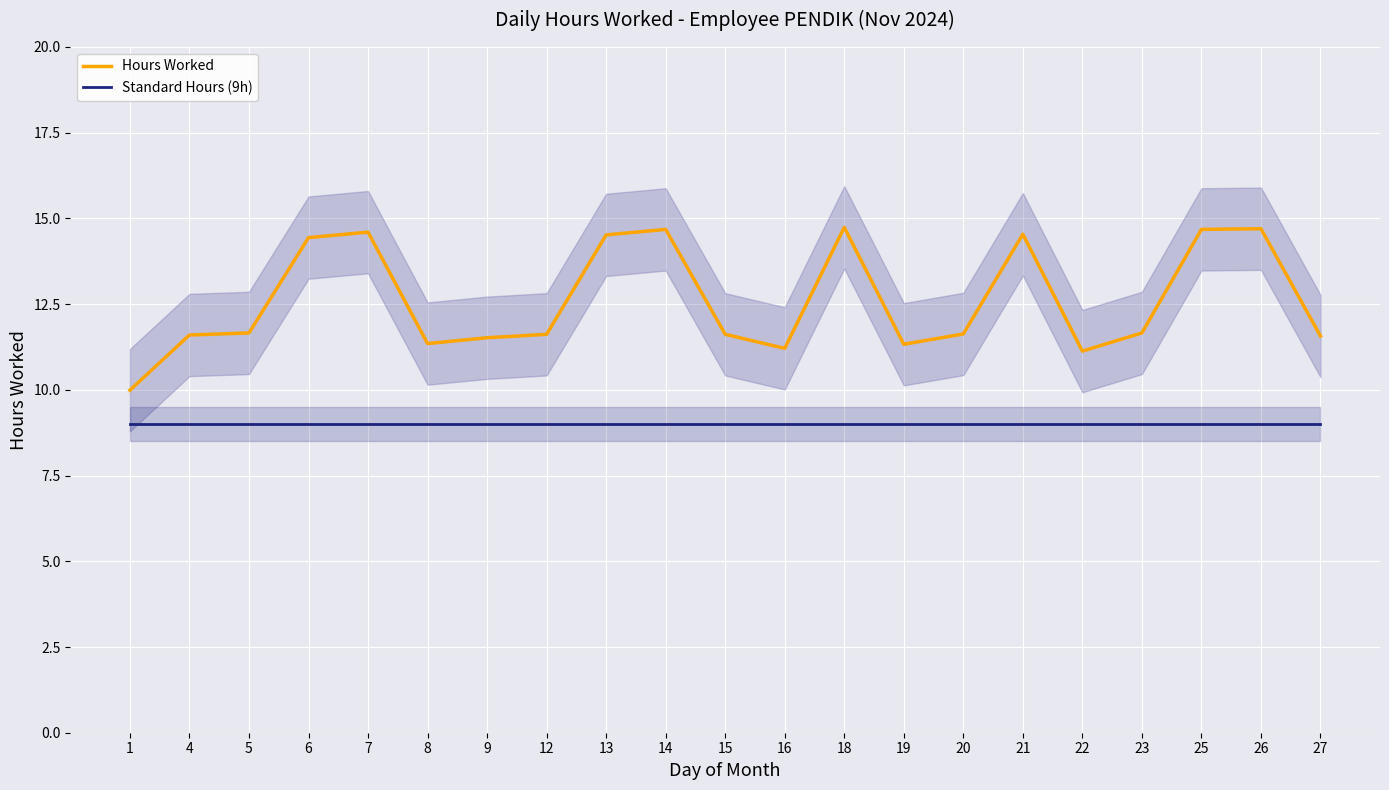

Reading left to right, what are all the values shown in this chart?

Hours Worked: 1=10.0	4=11.6	5=11.7	6=14.4	7=14.6	8=11.3	9=11.5	12=11.6	13=14.5	14=14.7	15=11.6	16=11.2	18=14.7	19=11.3	20=11.6	21=14.5	22=11.1	23=11.7	25=14.7	26=14.7	27=11.6
Standard Hours (9h): 1=9.0	4=9.0	5=9.0	6=9.0	7=9.0	8=9.0	9=9.0	12=9.0	13=9.0	14=9.0	15=9.0	16=9.0	18=9.0	19=9.0	20=9.0	21=9.0	22=9.0	23=9.0	25=9.0	26=9.0	27=9.0